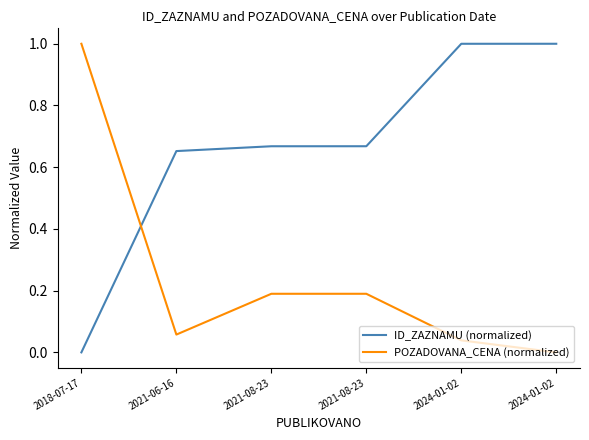

How many intersections are there between POZADOVANA_CENA (normalized) and ID_ZAZNAMU (normalized)?

1